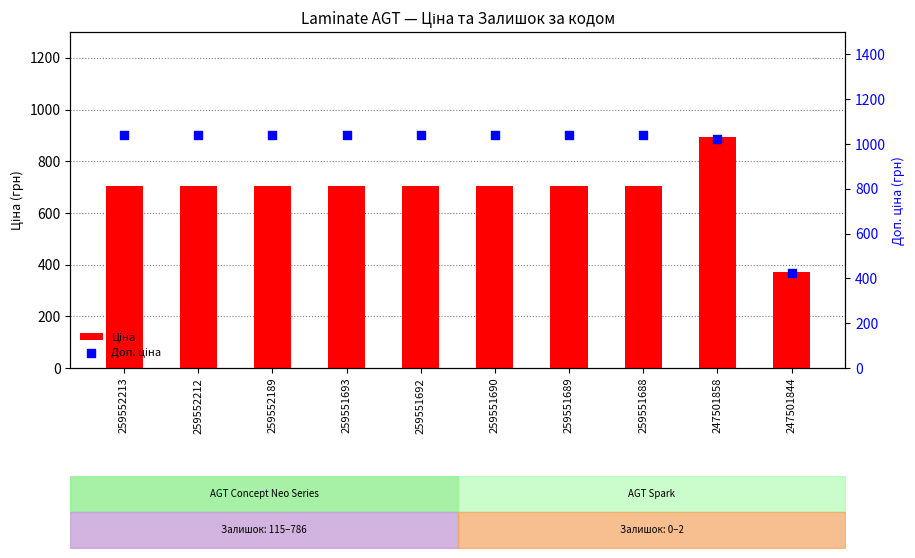

What is the total value across all series at 259552213?

1747.5